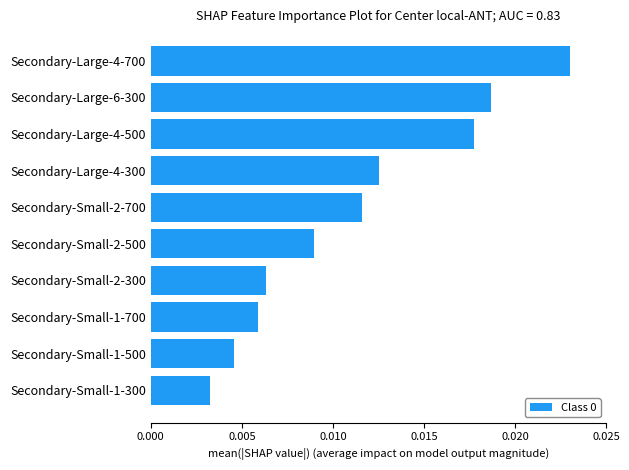

Count the values in the range 0 to 1.

10